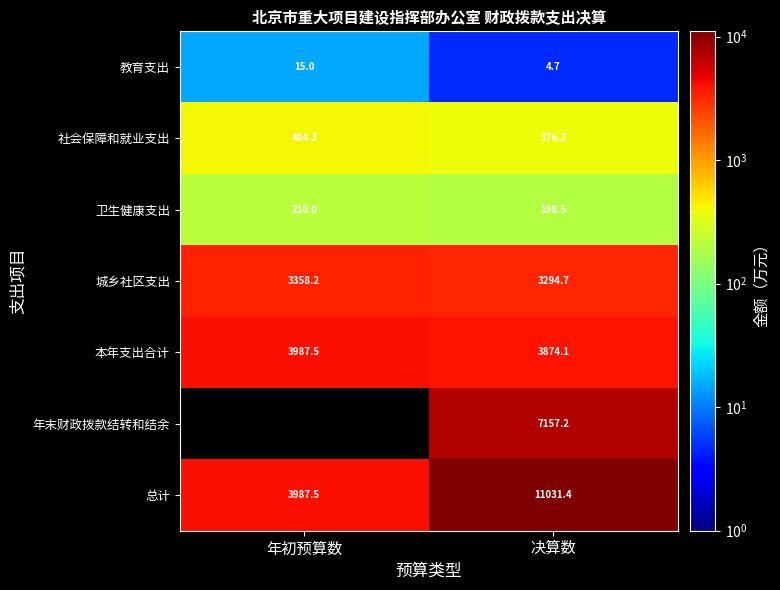

Is the value of 社会保障和就业支出 at 年初预算数 greater than the value of 年末财政拨款结转和结余 at 决算数?

No